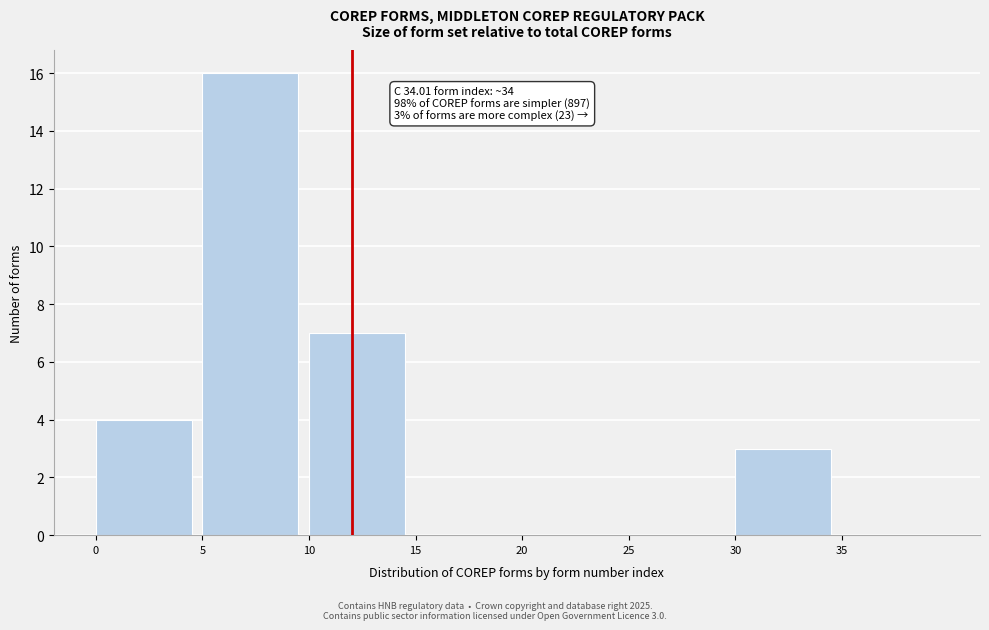

Over which range of the x-axis is the bar tallest?

5 to 10